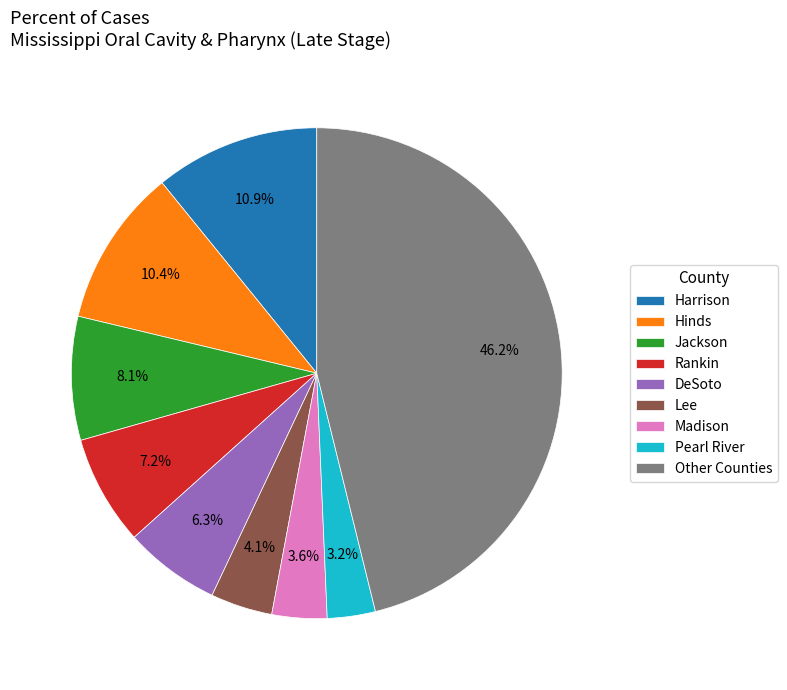

Combined, what portion of the pie is Rankin and Other Counties?

53.4%